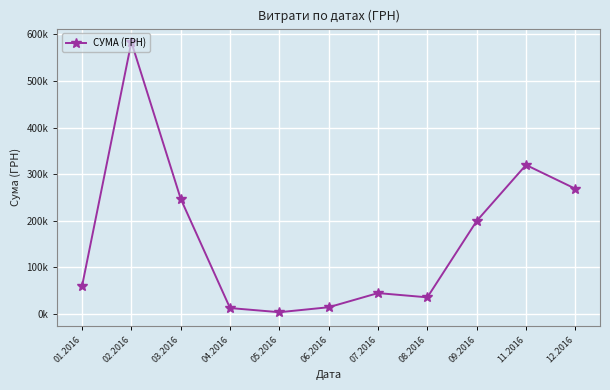

List the labels in order of value, smallest first.

05.2016, 04.2016, 06.2016, 08.2016, 07.2016, 01.2016, 09.2016, 03.2016, 12.2016, 11.2016, 02.2016